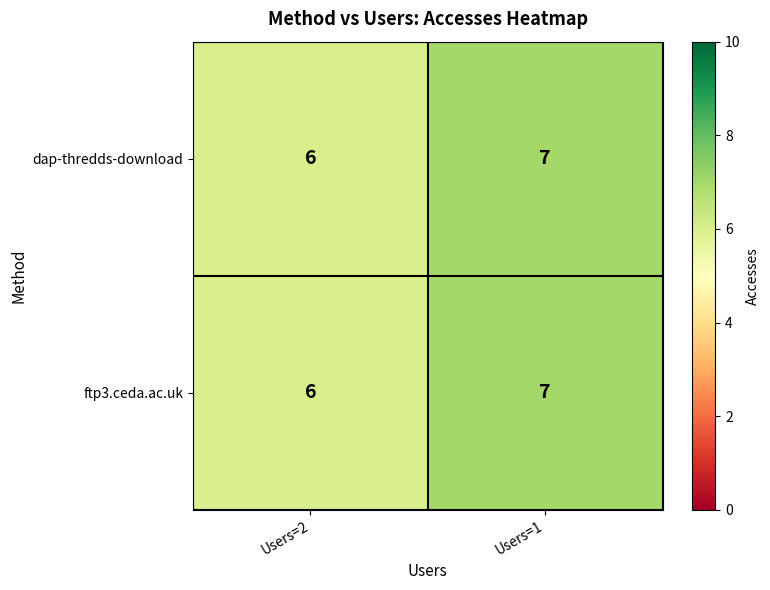

At which category is the sum across all series the highest?

Users=1